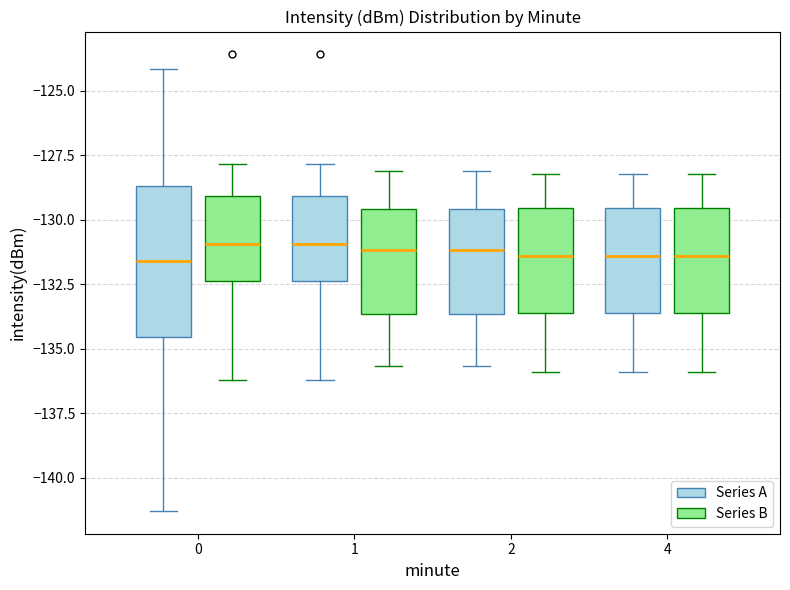

Where is the lower edge of the box for 4 (Series A) on the y-axis? The values are not printed on the chart, so give them approximately, as read against the axis.

-133.5